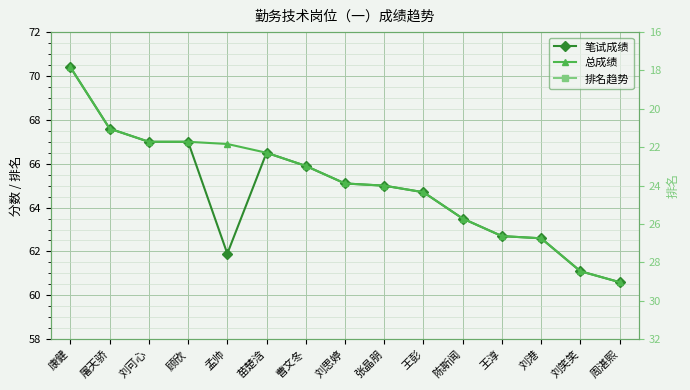

What is the average value of the 总成绩 series?

65.1